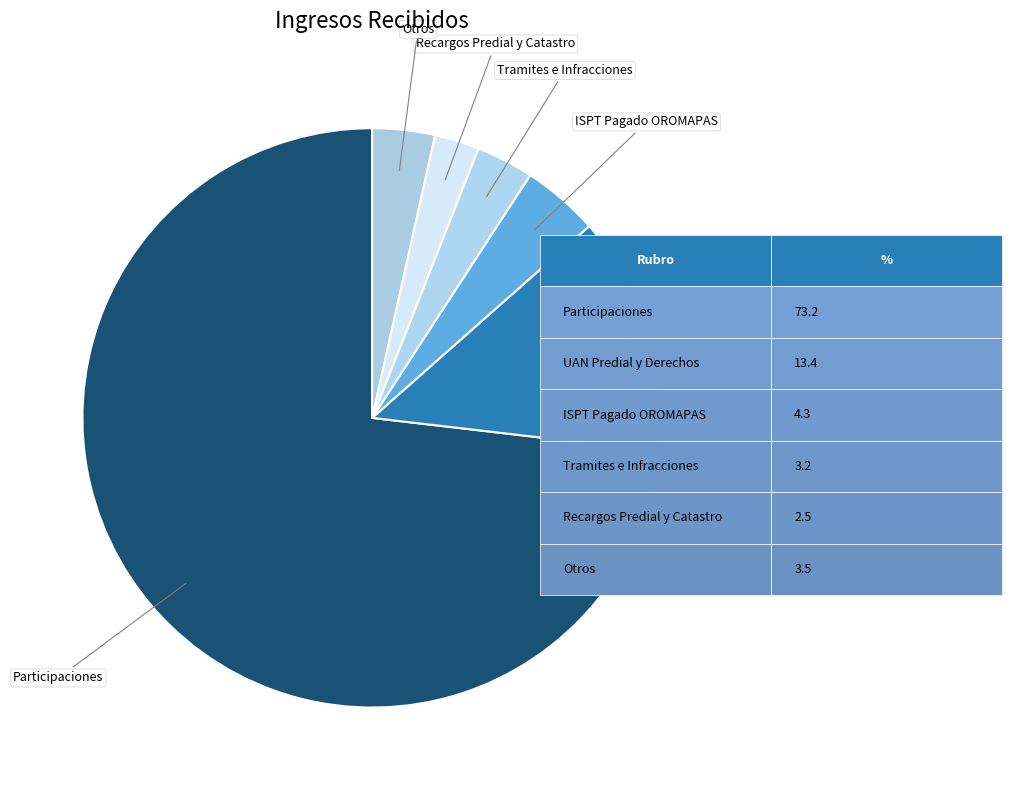

What is the largest slice in the pie chart?

Participaciones